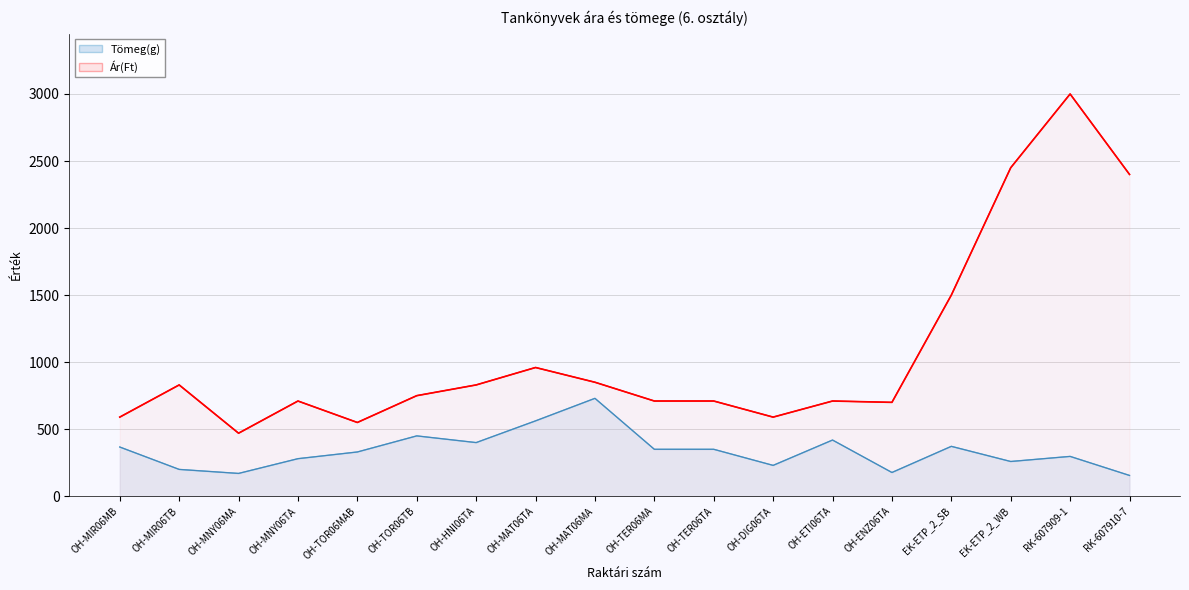

At which category is the sum across all series the highest?

RK-607909-1